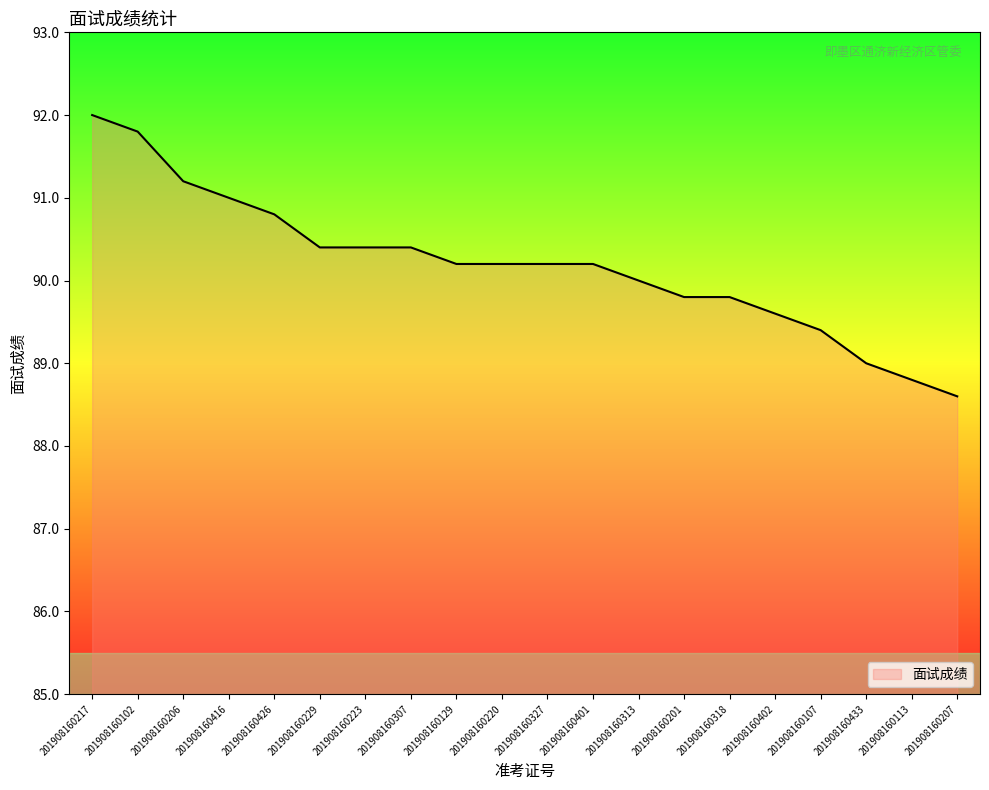

Reading left to right, transcribe all the data shown in this chart.

201908160217=92.0	201908160102=91.8	201908160206=91.2	201908160416=91.0	201908160426=90.8	201908160229=90.4	201908160223=90.4	201908160307=90.4	201908160129=90.2	201908160220=90.2	201908160327=90.2	201908160401=90.2	201908160313=90.0	201908160201=89.8	201908160318=89.8	201908160402=89.6	201908160107=89.4	201908160433=89.0	201908160113=88.8	201908160207=88.6